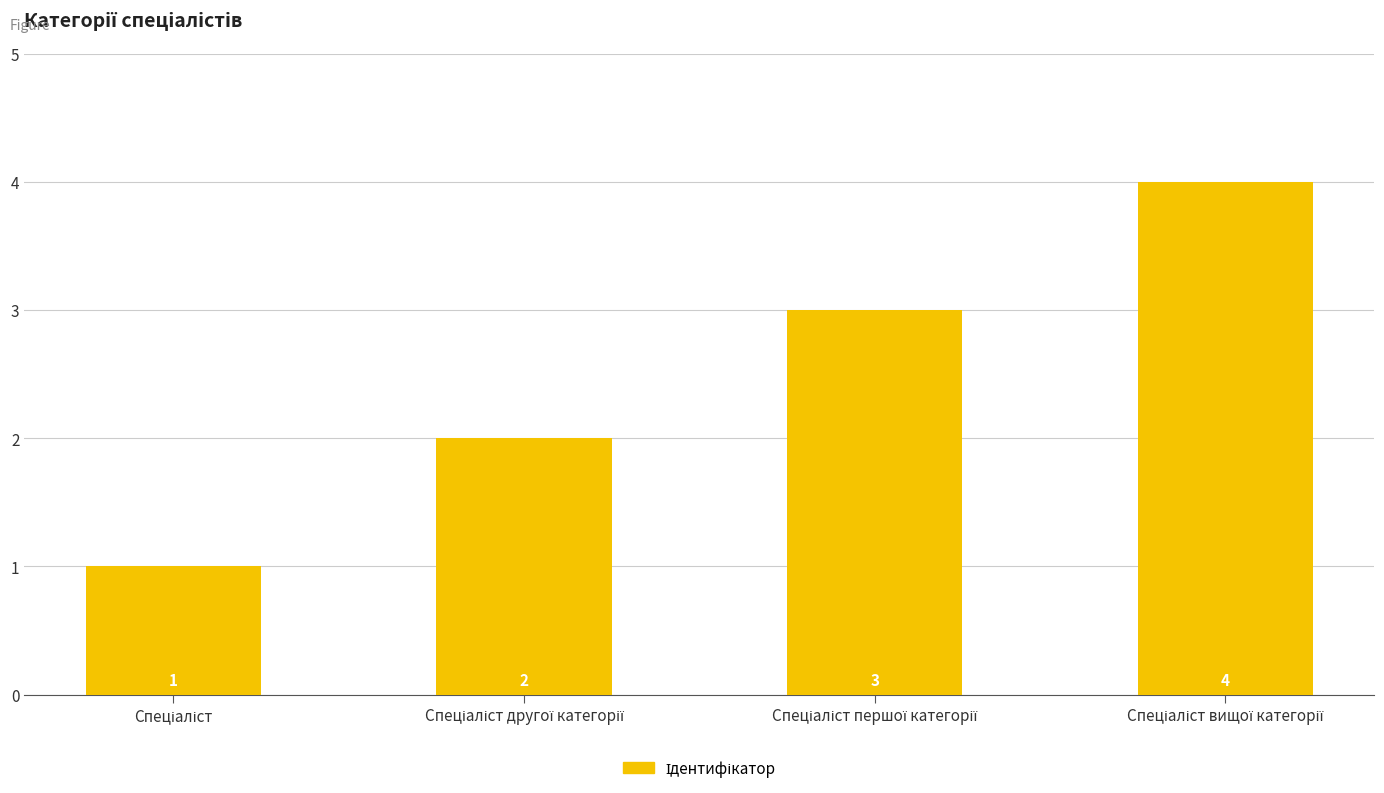

How many bars are there in total?

4